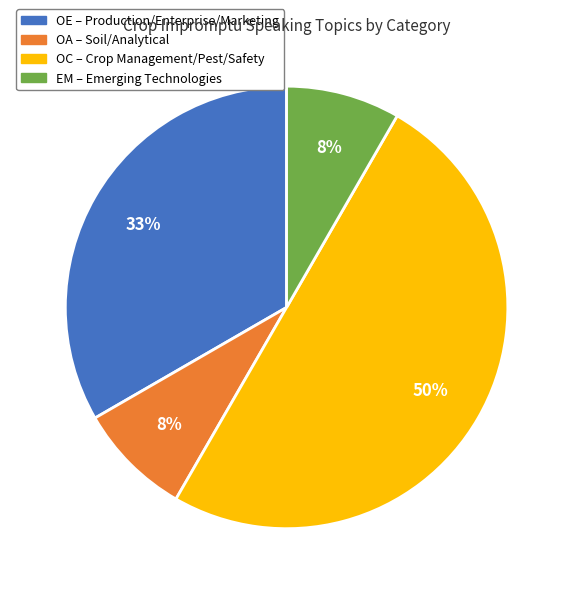

Which has a higher value, OE – Production/Enterprise/Marketing or OC – Crop Management/Pest/Safety?

OC – Crop Management/Pest/Safety